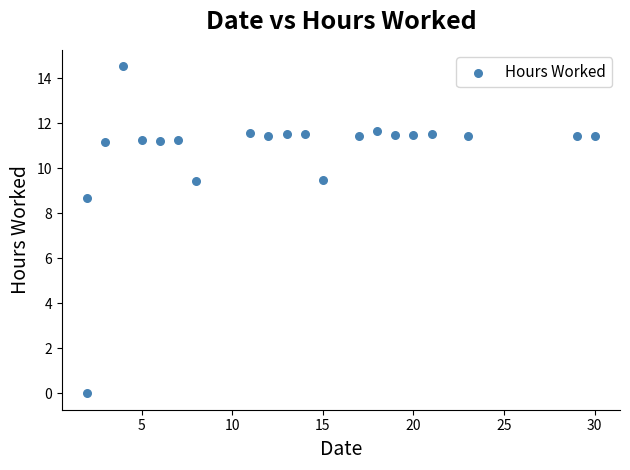

What is the range of X values (max minus min)?

28.0